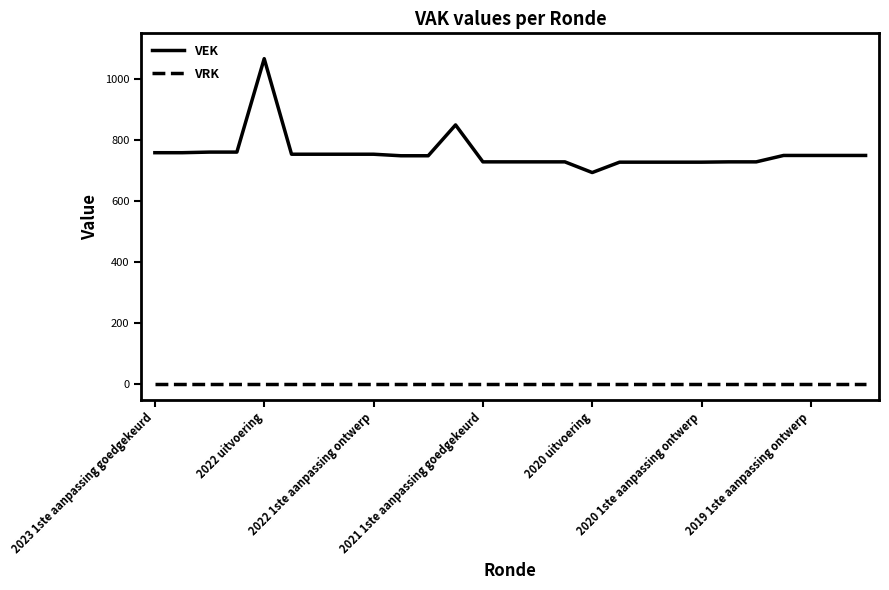

What is the difference between the second highest and minimum values in the VEK series?

156